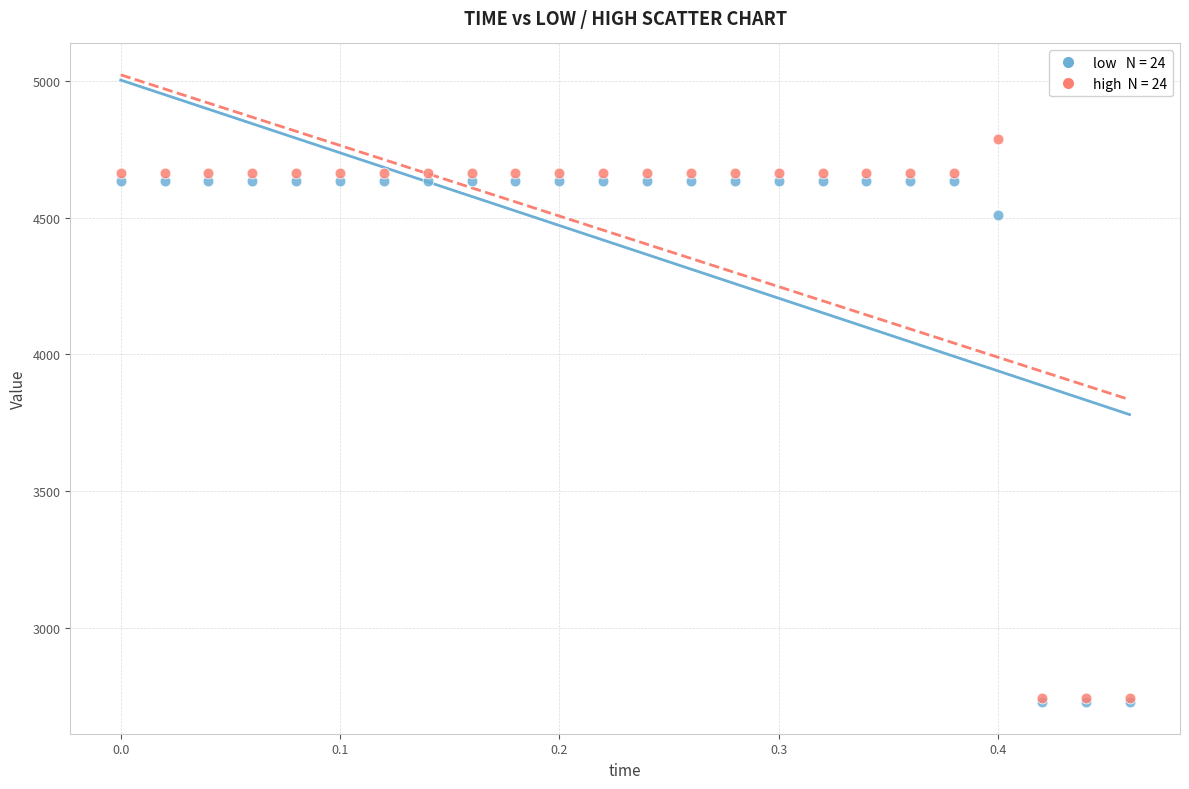

Across all series, what Y value is closest to 3758?

4510.5